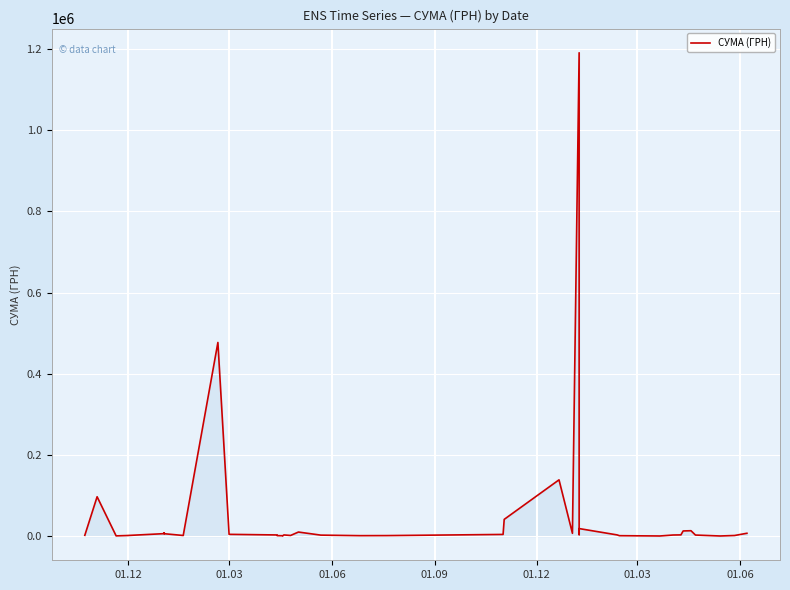

What is the difference between the maximum and minimum values?

1190896.2